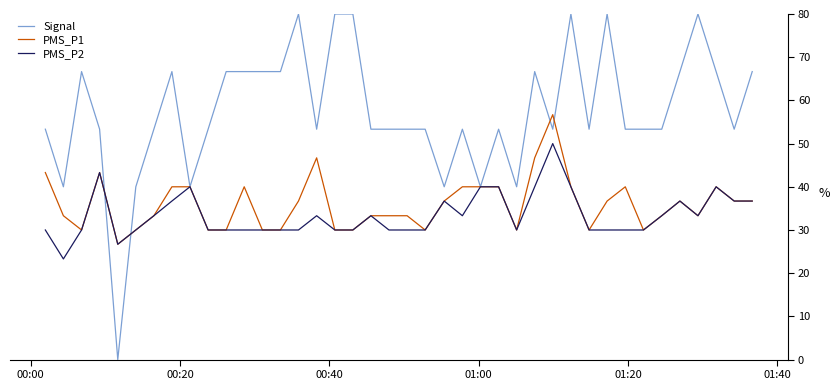

List the series in order of their peak value, lowest first.

PMS_P2, PMS_P1, Signal